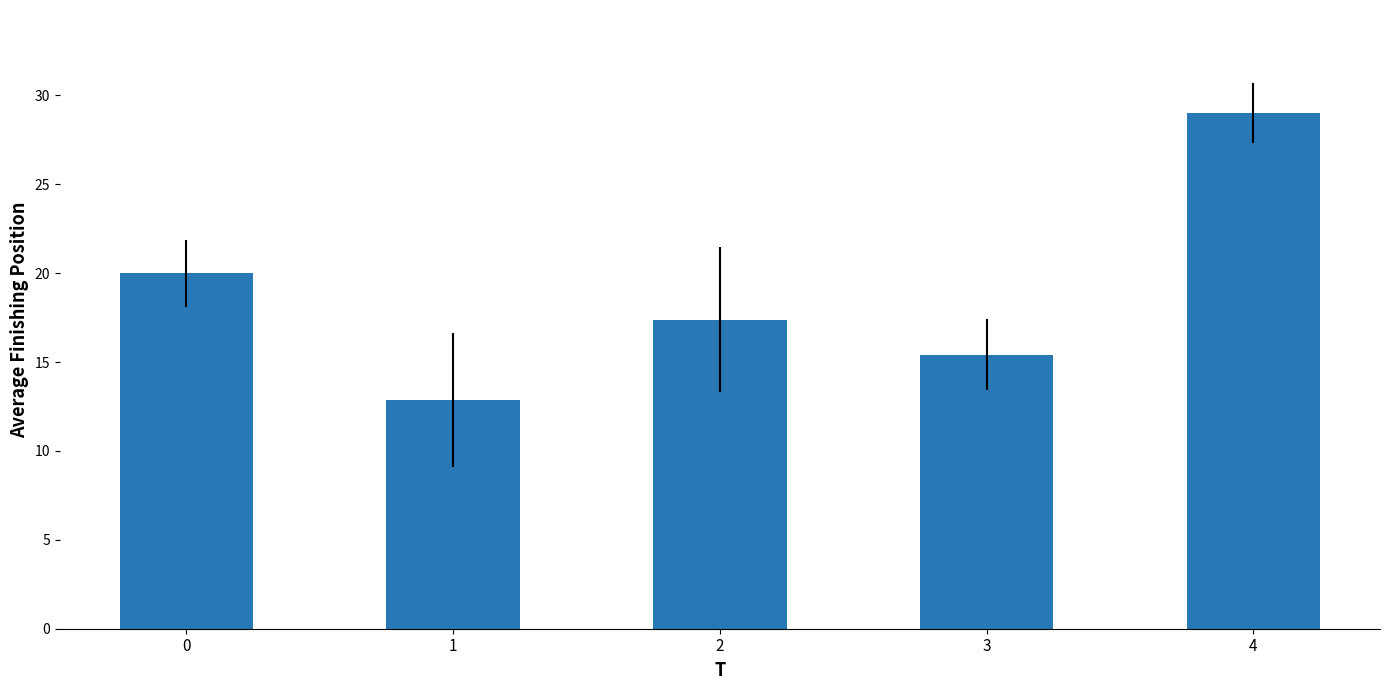

Which label corresponds to the largest value in the chart?

4